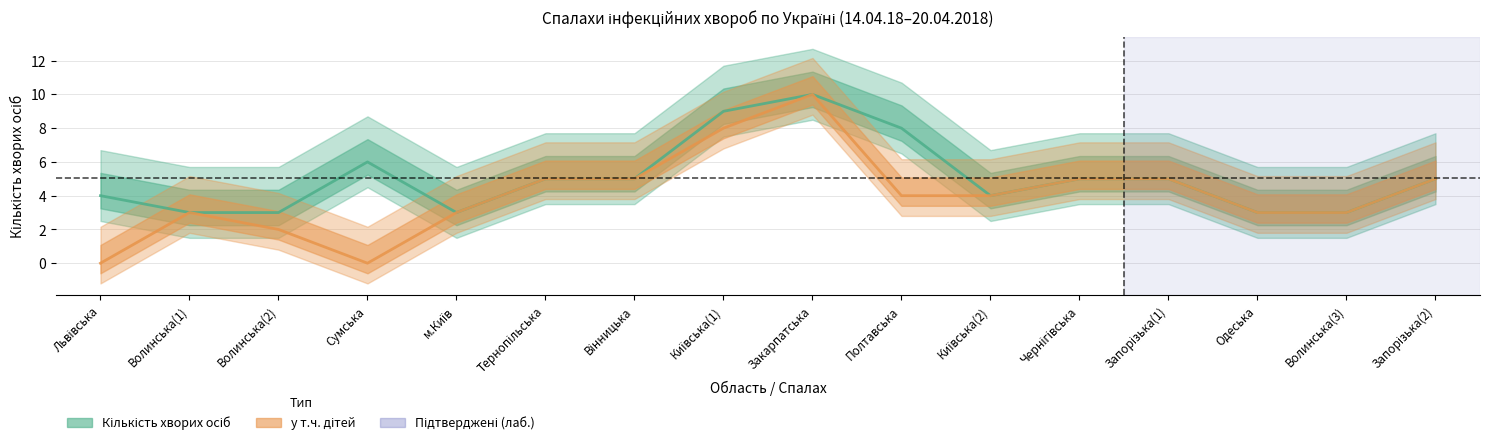

Is the value of у т.ч. дітей at Львівська greater than the value of Кількість хворих осіб at Полтавська?

No